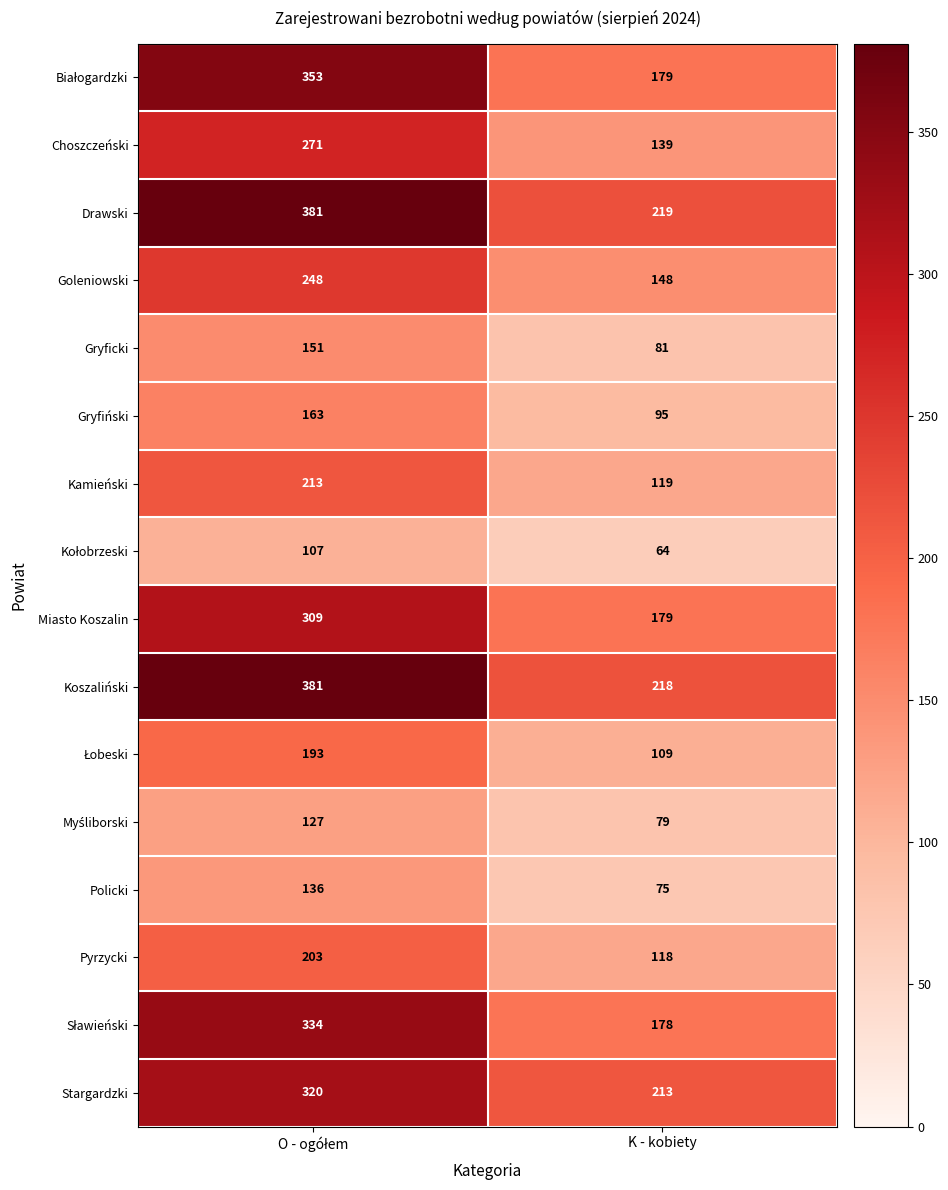

Which series has the largest total across all categories?

Drawski